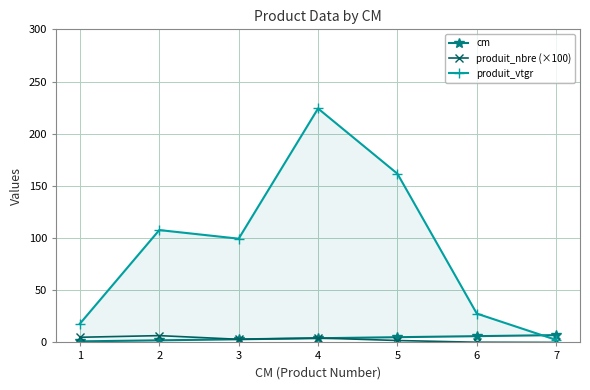

Is this an area chart (filled region under the line)?

No